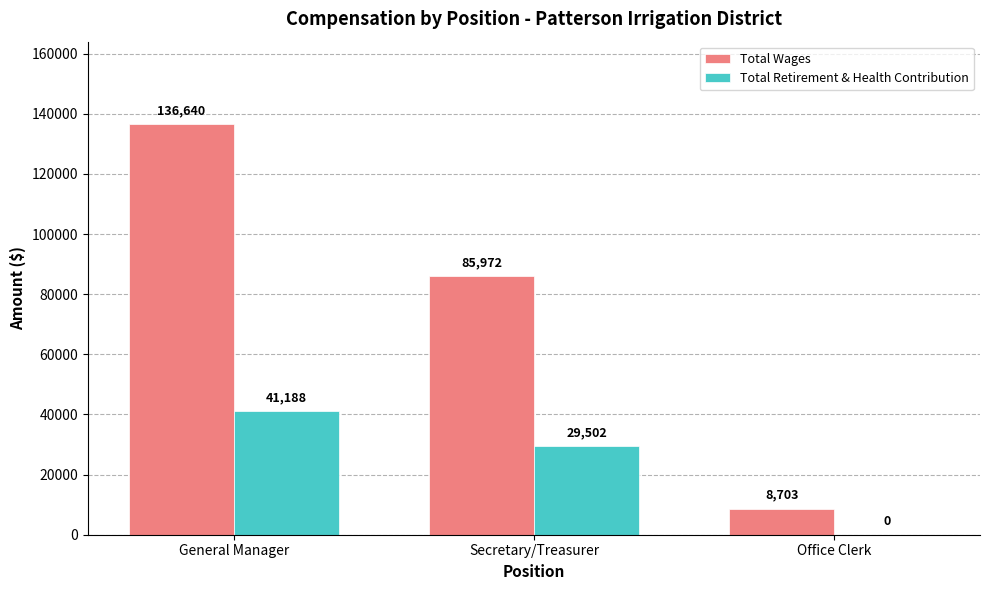

Which series has the largest total across all categories?

Total Wages